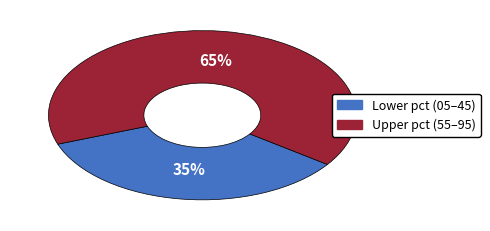

Does any single category account for the majority?

Yes